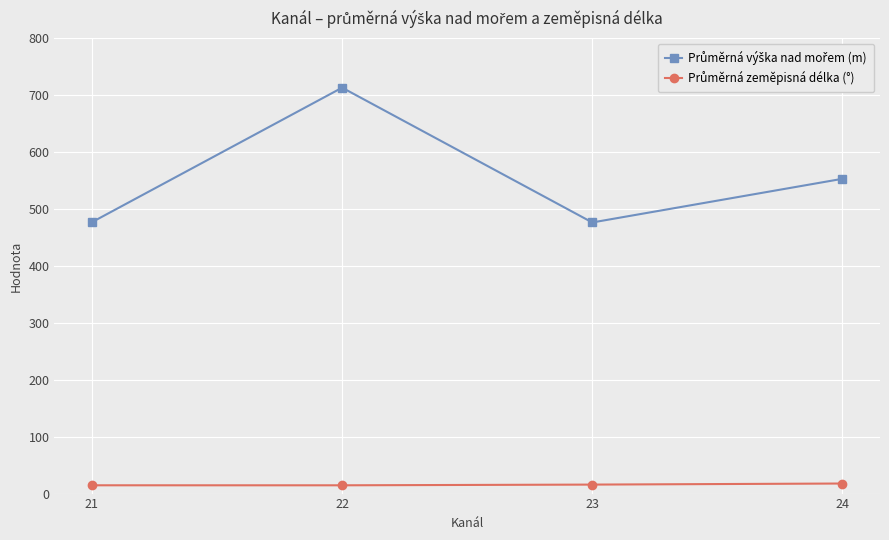

At which category is the sum across all series the highest?

22